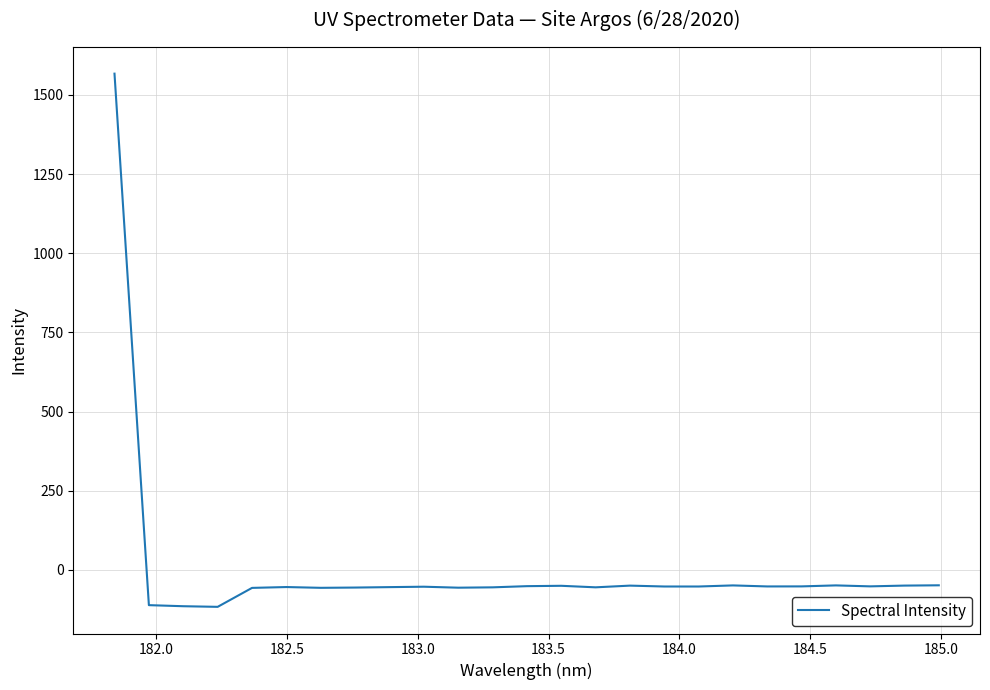

What is the maximum value shown in the chart?

1567.0